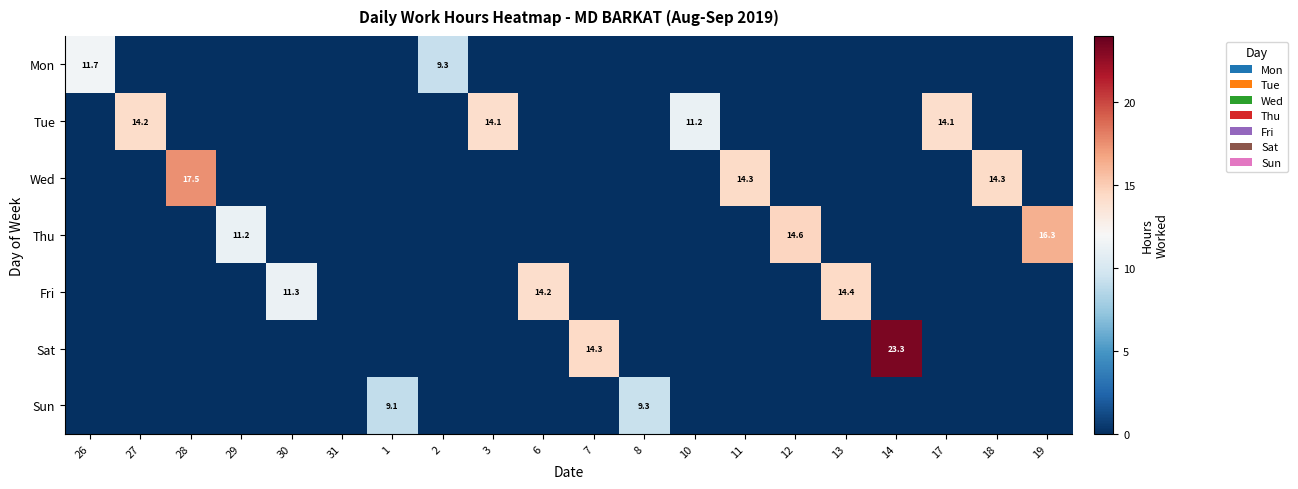

What is the sum of the Mon values at 13 and 2?

9.3